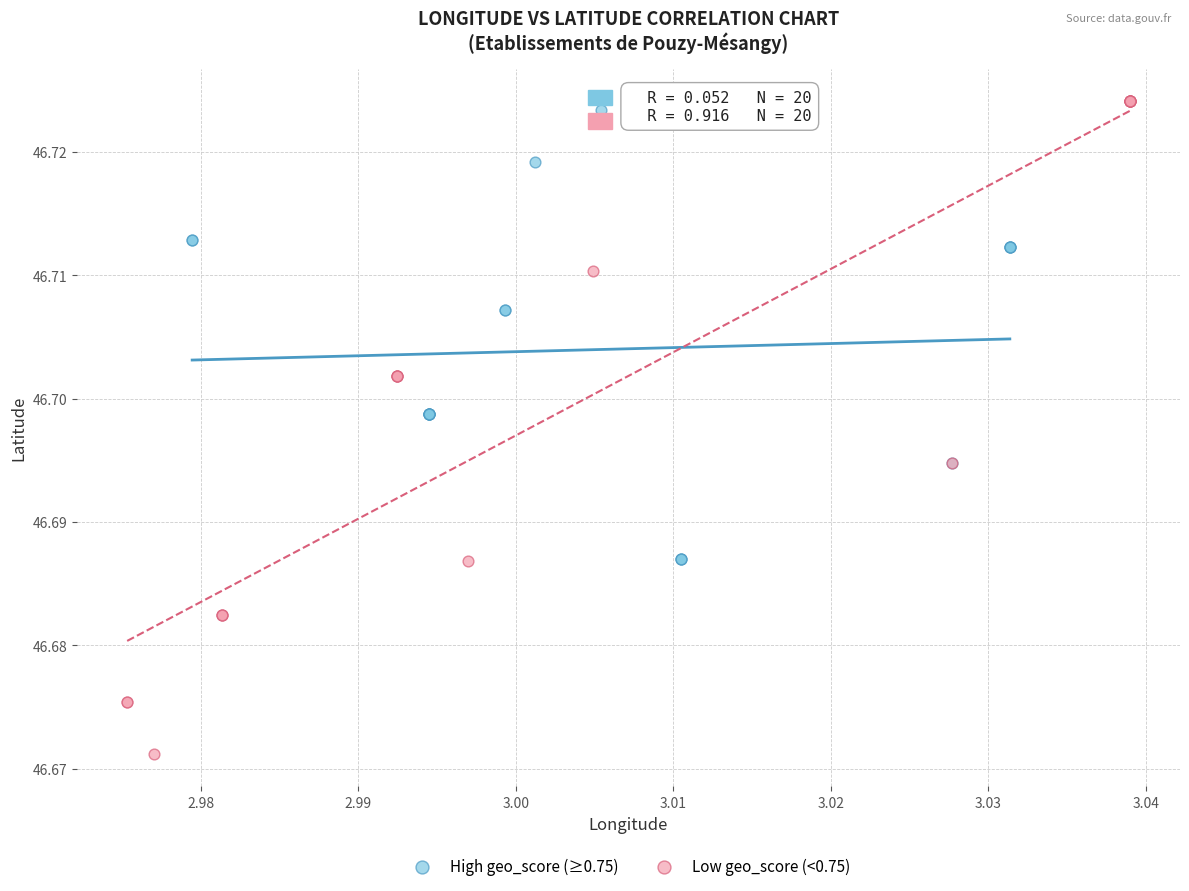

Which series has the largest Y range (max minus min)?

Low geo_score (<0.75)